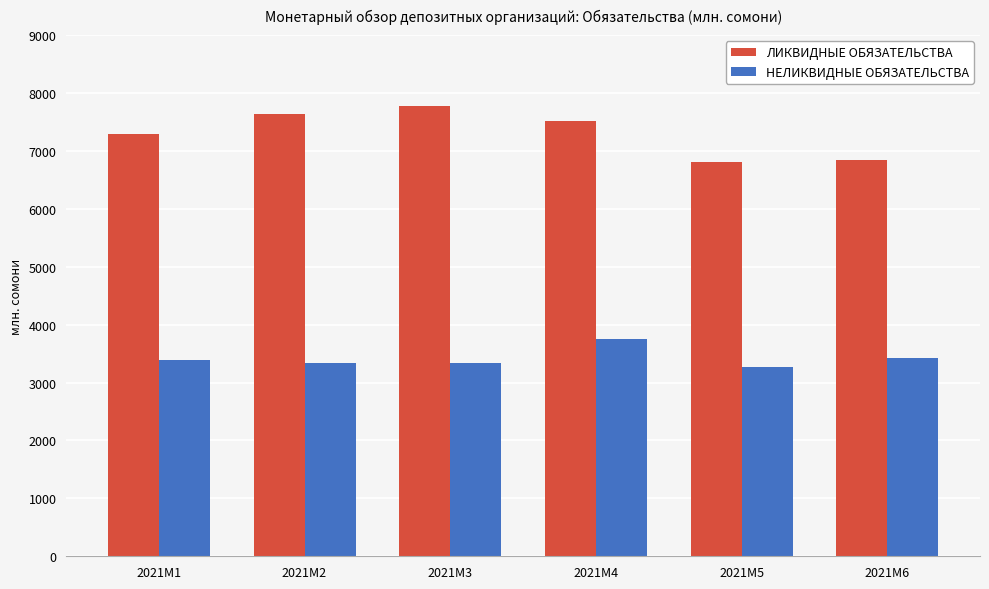

The НЕЛИКВИДНЫЕ ОБЯЗАТЕЛЬСТВА series shows 3270.1 at 2021M5. True or false?

True